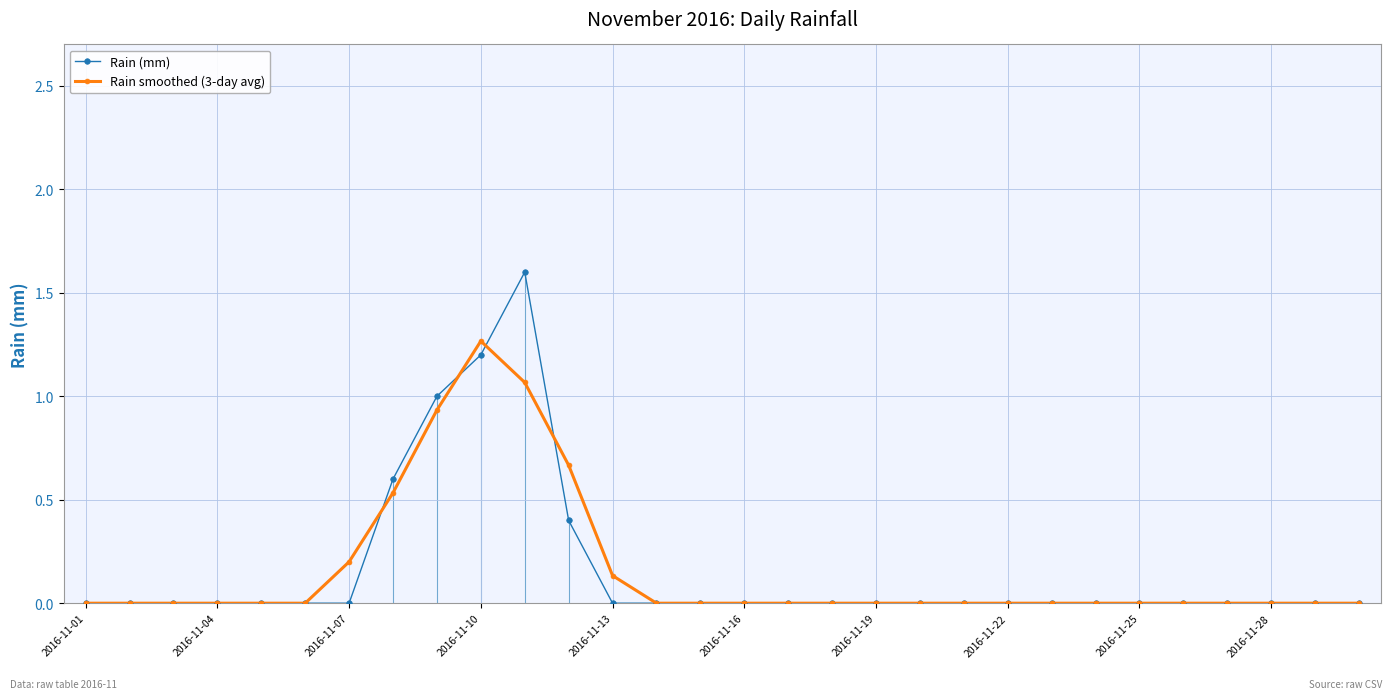

Which series has the widest spread of values?

Rain (mm)